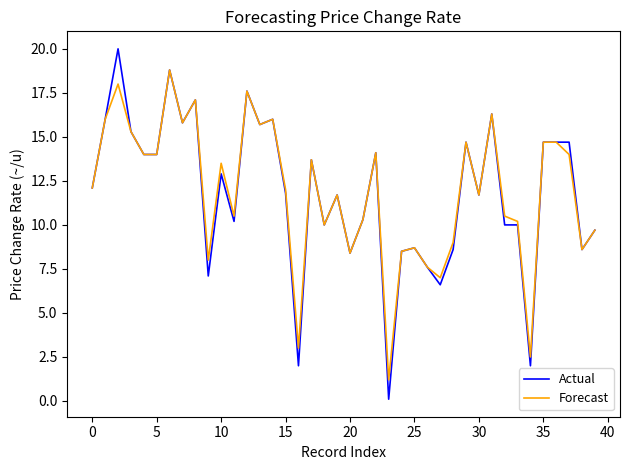

Which series has the widest spread of values?

Actual